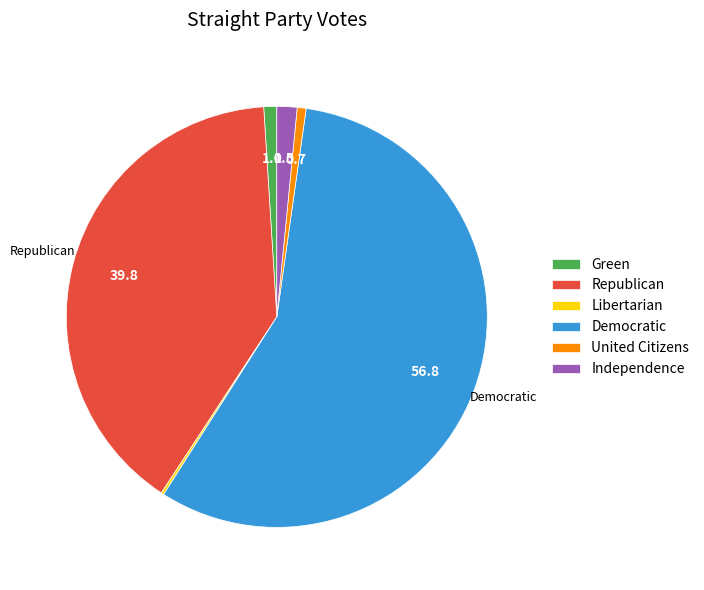

Does United Citizens account for over 50% of the chart?

No